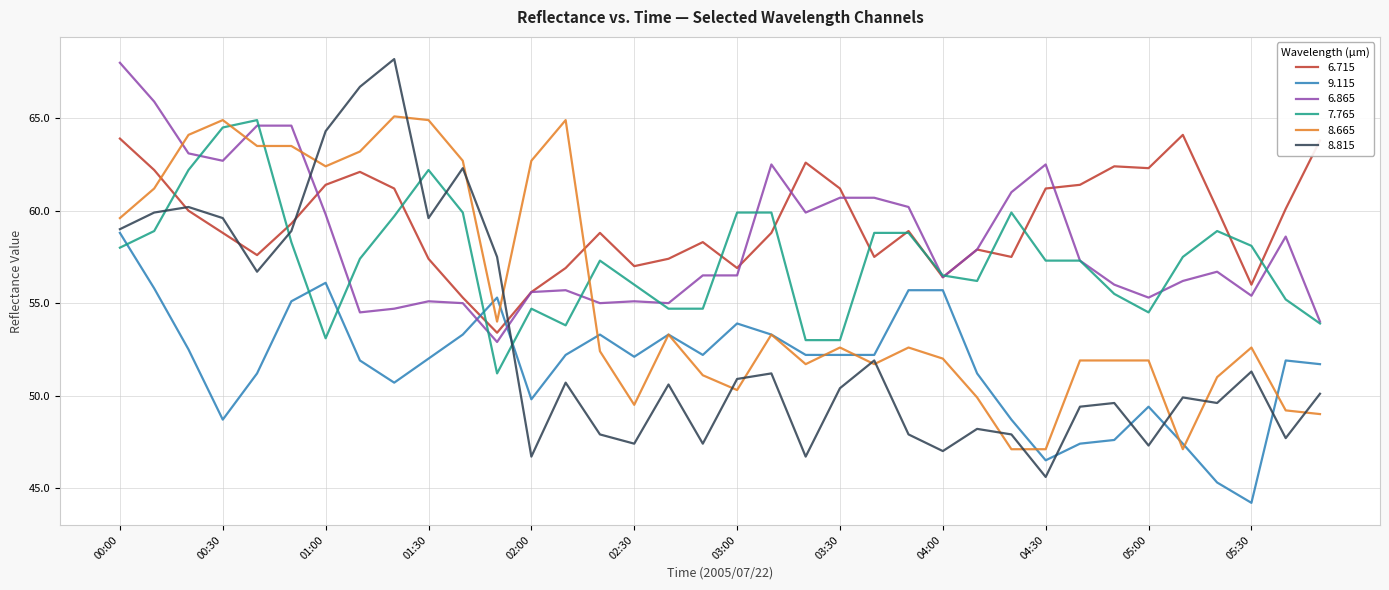

What is the maximum value for 9.115?

58.8